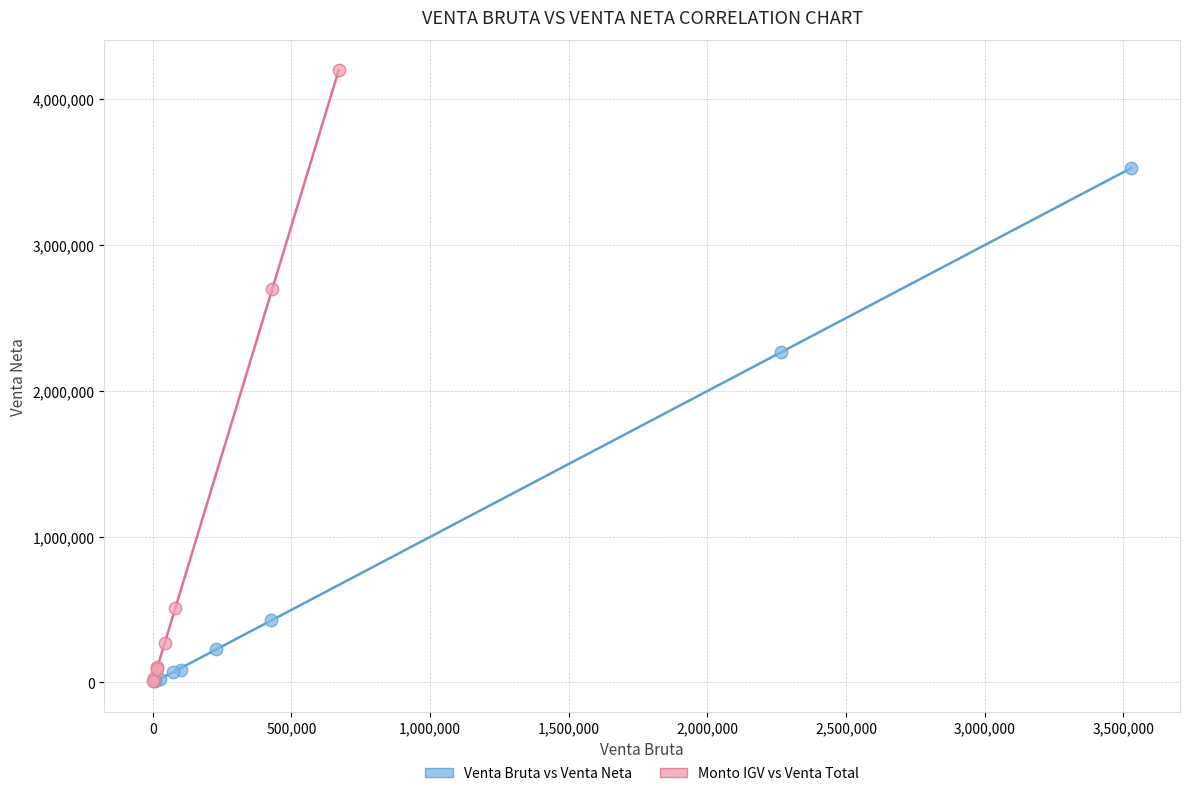

Which series has the widest spread of Y values?

Monto IGV vs Venta Total